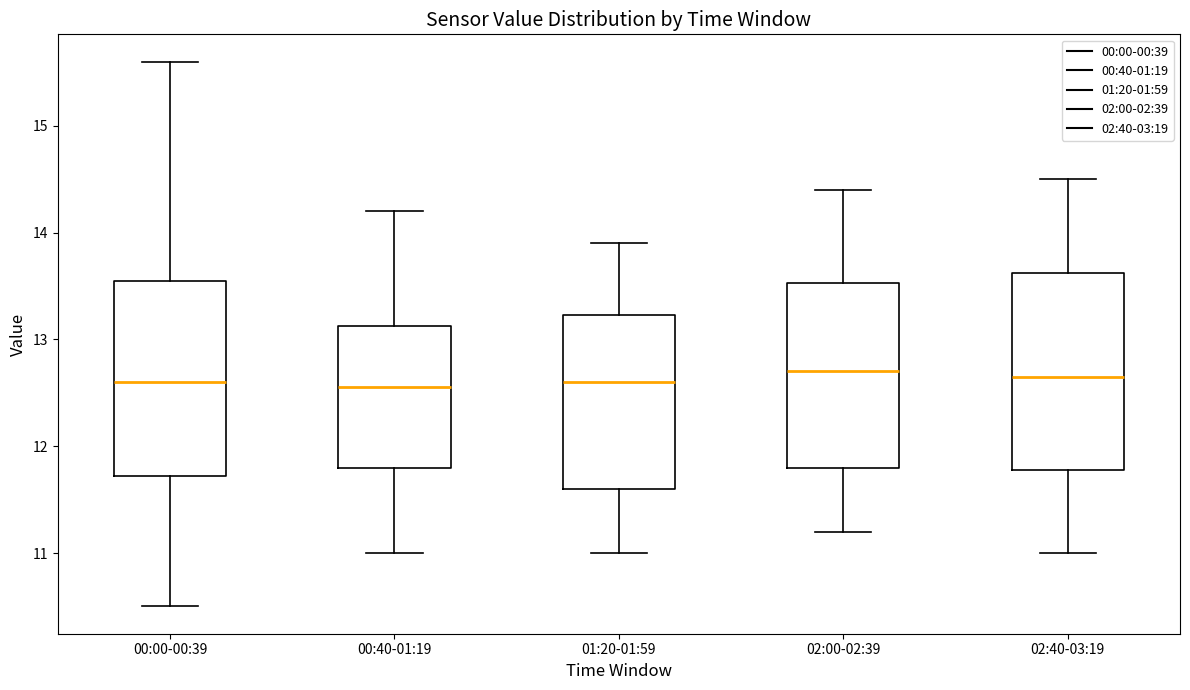

Where does the lower whisker of the box for 01:20-01:59 end on the y-axis? The values are not printed on the chart, so give them approximately, as read against the axis.

11.0